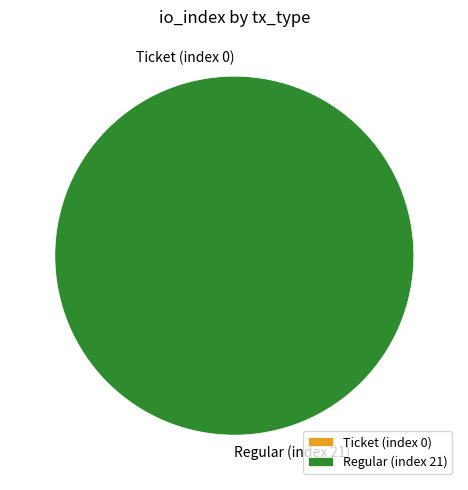

Which has a higher value, Regular (index 21) or Ticket (index 0)?

Regular (index 21)